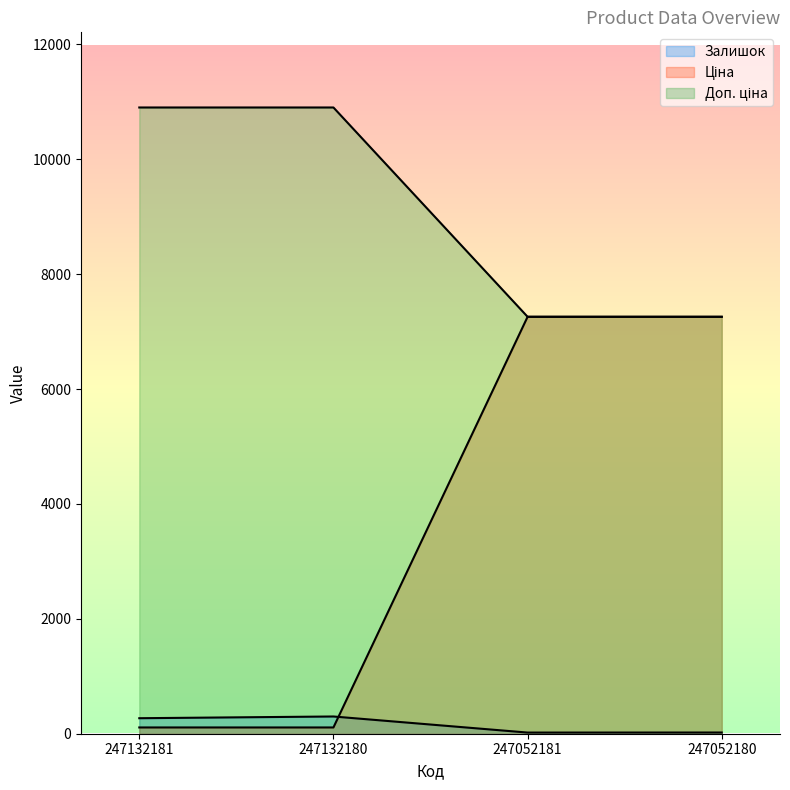

What is the spread (max minus min) of values at 247132181?

10794.0